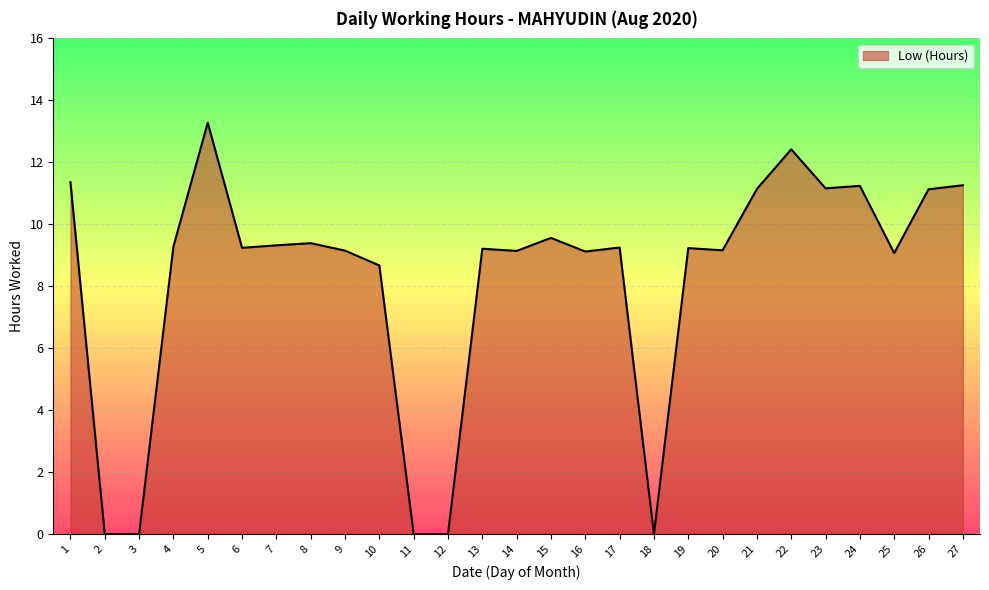

Count the number of data series in this chart.

1